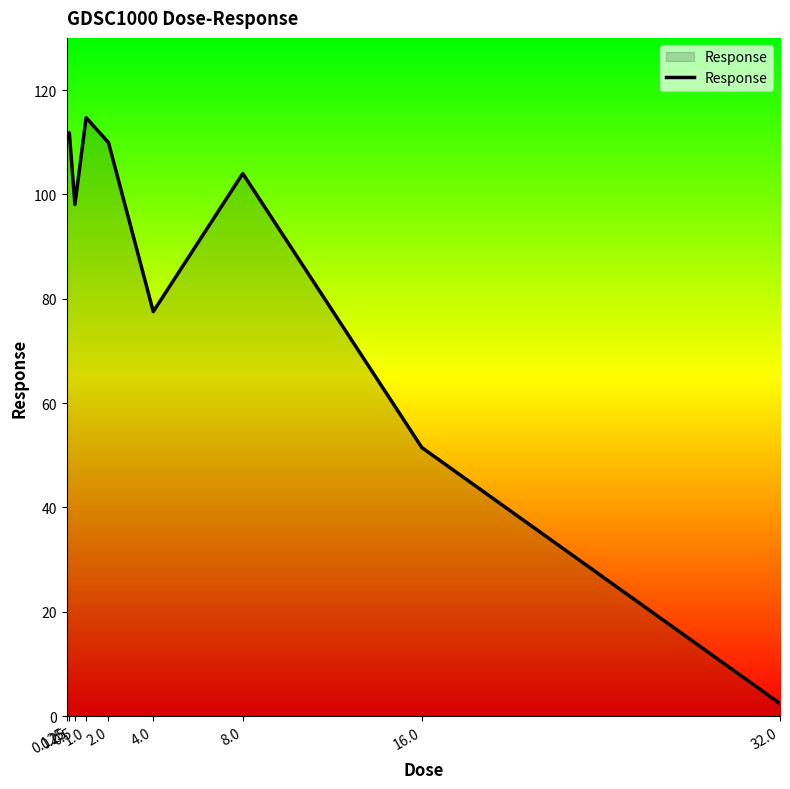

Between 32.0 and 8.0, which is larger?

8.0